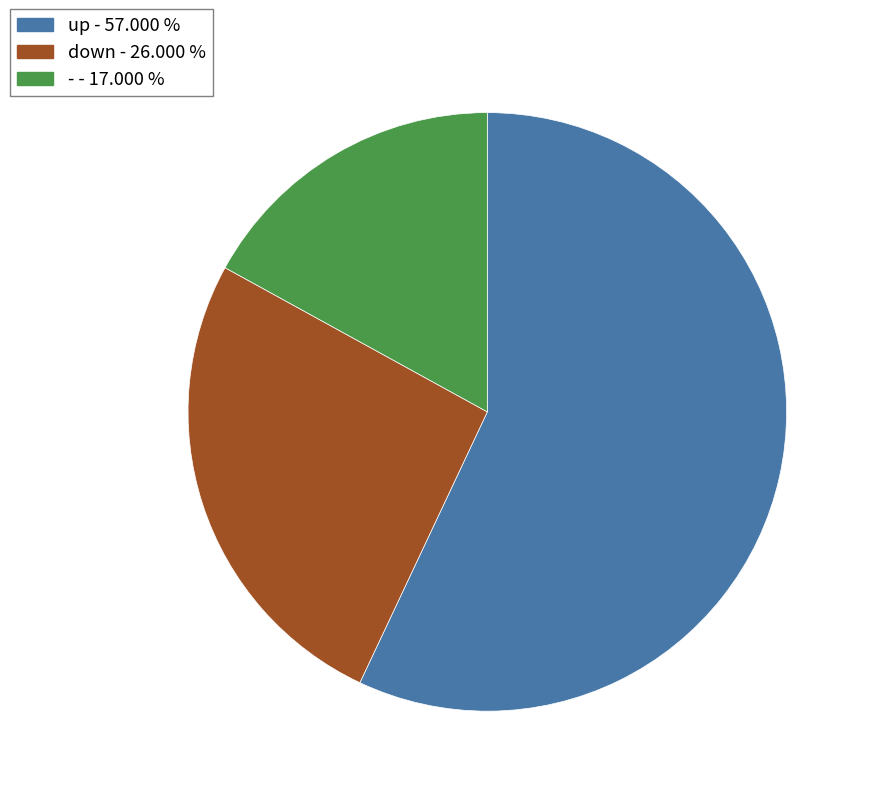

Rank the categories by value from lowest to highest.

-, down, up